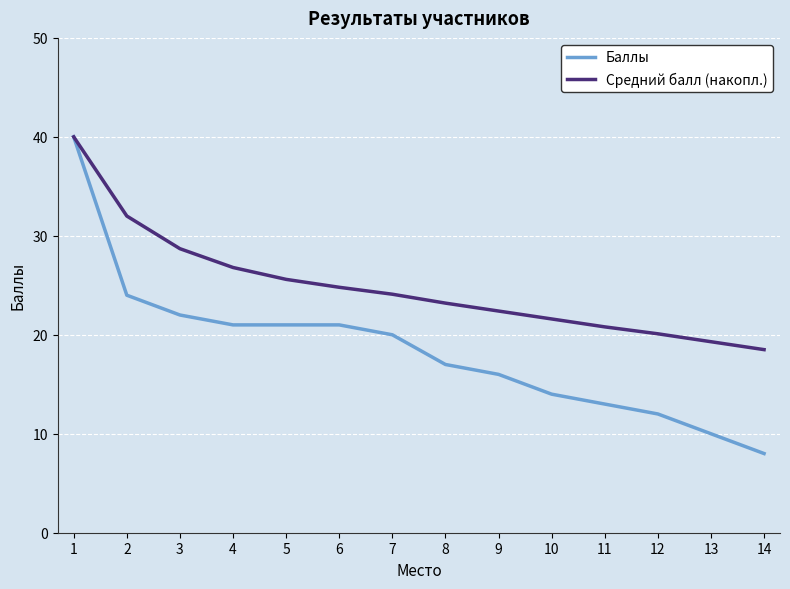

Which category has the lowest value in the Баллы series?

14